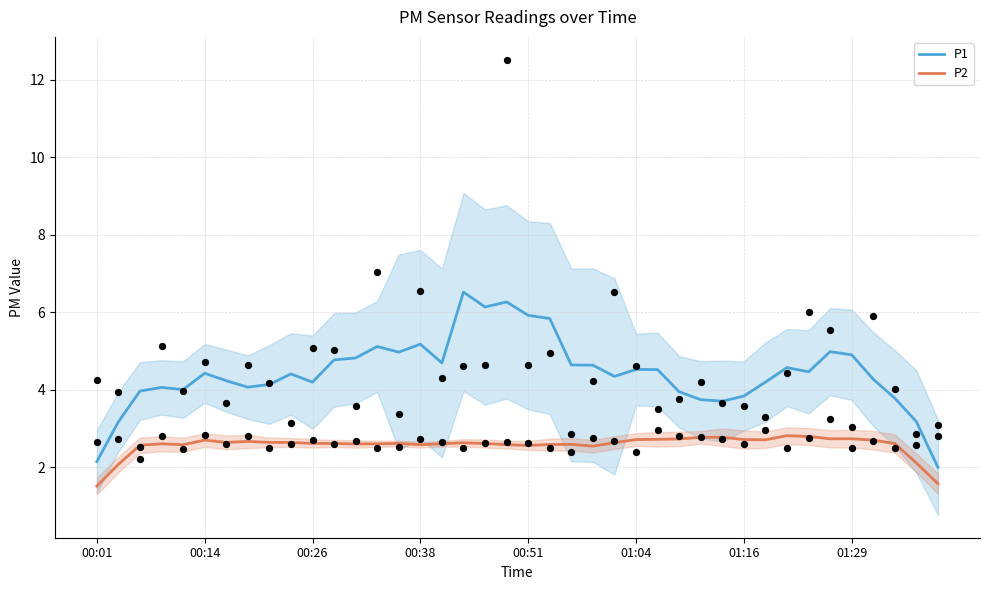

What are all the series names shown in the legend?

P1, P2